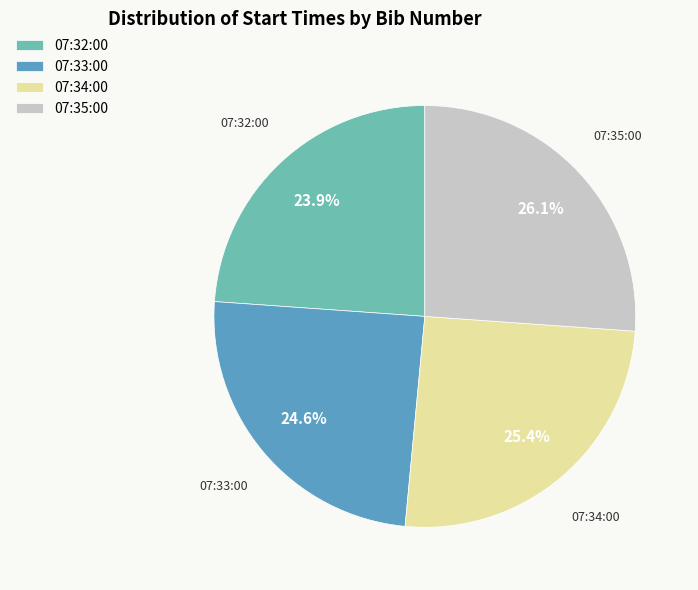

Which category has the smallest portion of the pie?

07:32:00